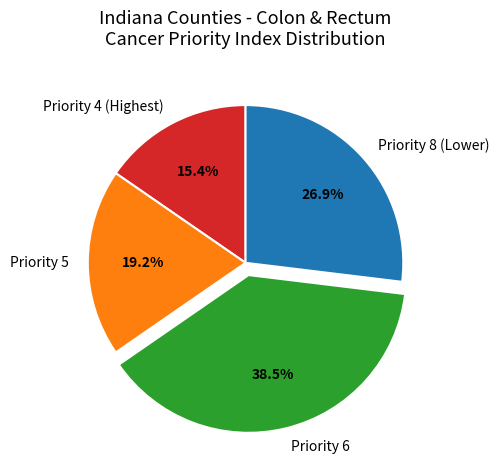

How many segments does this pie chart have?

4